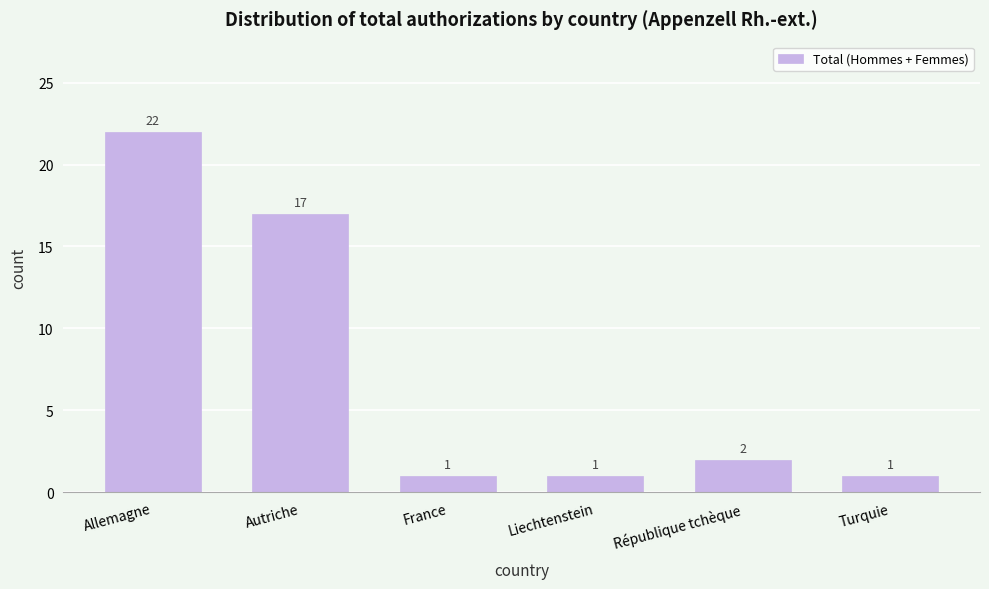

Reading left to right, extract all data points from this chart.

Allemagne=22	Autriche=17	France=1	Liechtenstein=1	République tchèque=2	Turquie=1